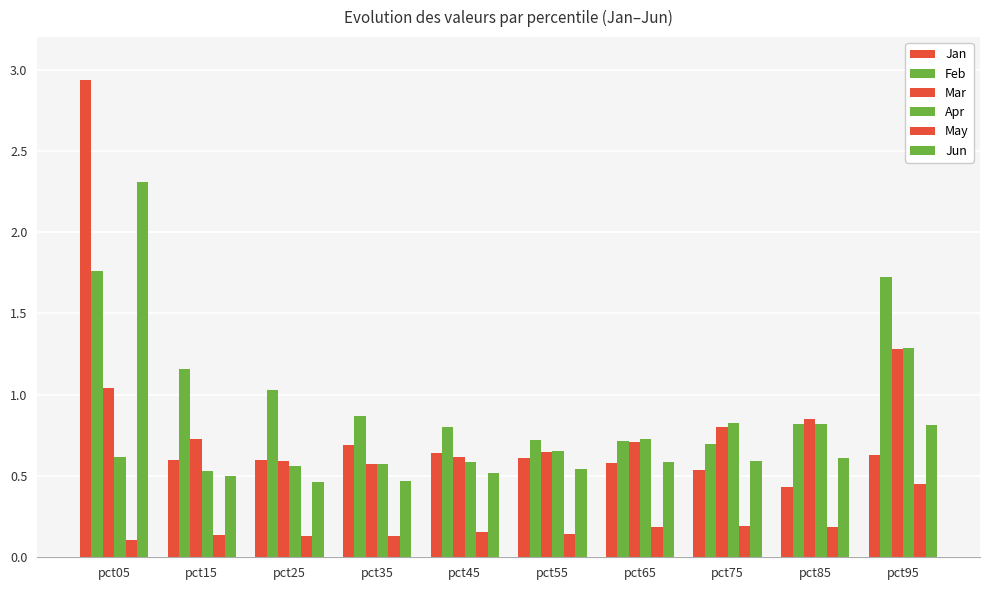

What is the highest value of the May series?

0.5